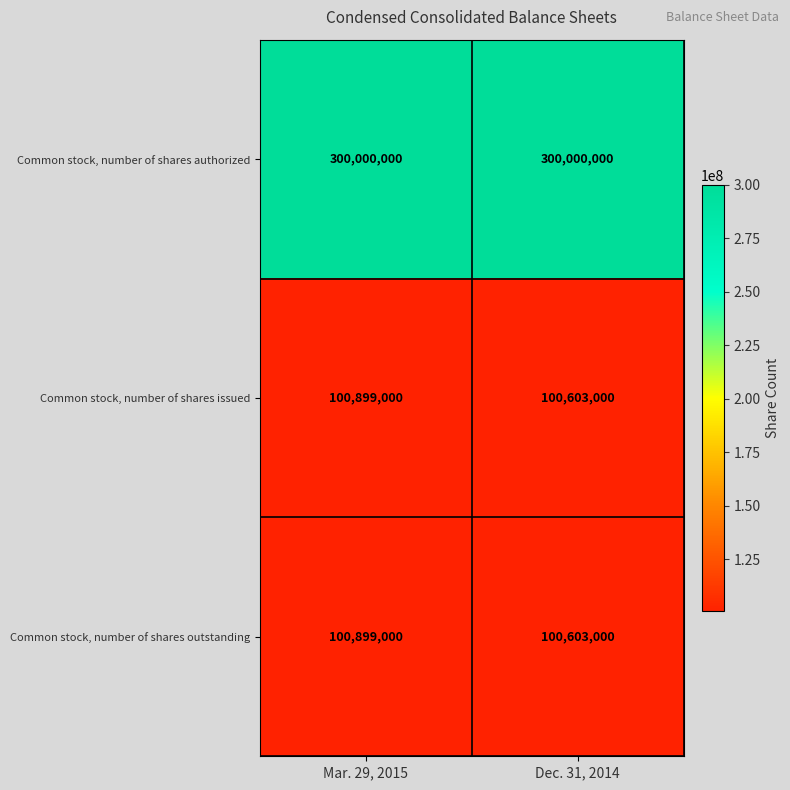

What is the difference between the highest and lowest values at Dec. 31, 2014?

199397000